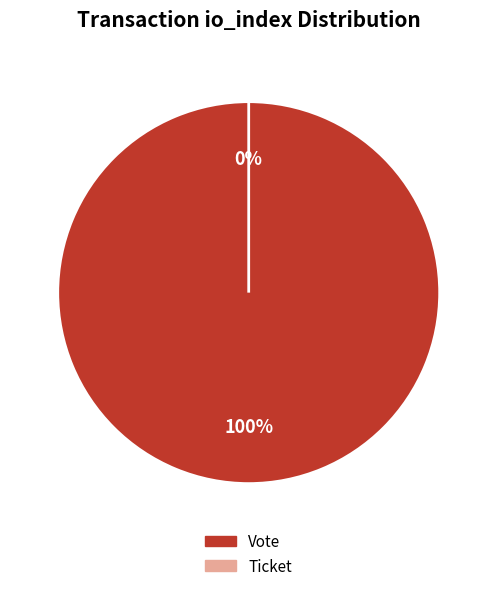

Count the number of slices in the pie.

2